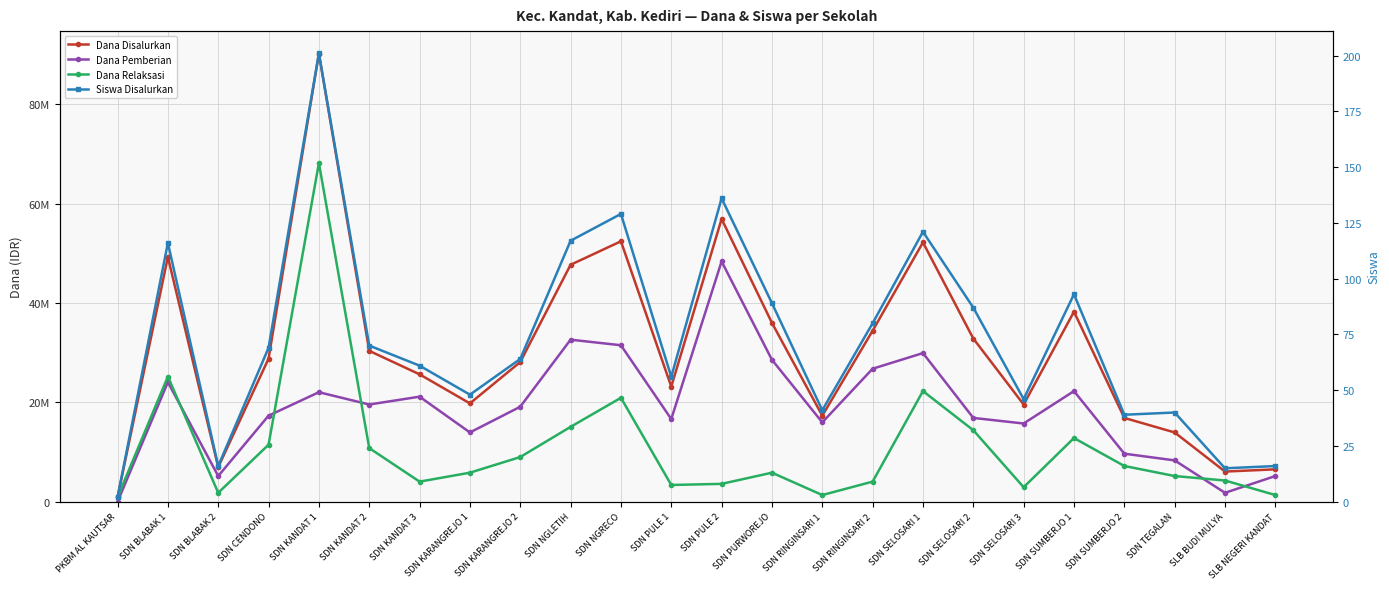

Reading left to right, list all the values displayed in this chart.

Dana Disalurkan: PKBM AL KAUTSAR=900000	SDN BLABAK 1=49275000	SDN BLABAK 2=6975000	SDN CENDONO=28800000	SDN KANDAT 1=90225000	SDN KANDAT 2=30375000	SDN KANDAT 3=25650000	SDN KARANGREJO 1=19800000	SDN KARANGREJO 2=28125000	SDN NGLETIH=47700000	SDN NGRECO=52425000	SDN PULE 1=23175000	SDN PULE 2=56925000	SDN PURWOREJO=36000000	SDN RINGINSARI 1=17325000	SDN RINGINSARI 2=34425000	SDN SELOSARI 1=52200000	SDN SELOSARI 2=32850000	SDN SELOSARI 3=19575000	SDN SUMBERJO 1=38250000	SDN SUMBERJO 2=16875000	SDN TEGALAN=13950000	SLB BUDI MULYA=6075000	SLB NEGERI KANDAT=6525000
Dana Pemberian: PKBM AL KAUTSAR=0	SDN BLABAK 1=24075000	SDN BLABAK 2=5175000	SDN CENDONO=17325000	SDN KANDAT 1=22050000	SDN KANDAT 2=19575000	SDN KANDAT 3=21150000	SDN KARANGREJO 1=13950000	SDN KARANGREJO 2=19125000	SDN NGLETIH=32625000	SDN NGRECO=31500000	SDN PULE 1=16650000	SDN PULE 2=48375000	SDN PURWOREJO=28575000	SDN RINGINSARI 1=15975000	SDN RINGINSARI 2=26775000	SDN SELOSARI 1=29925000	SDN SELOSARI 2=16875000	SDN SELOSARI 3=15750000	SDN SUMBERJO 1=22275000	SDN SUMBERJO 2=9675000	SDN TEGALAN=8325000	SLB BUDI MULYA=1800000	SLB NEGERI KANDAT=5175000
Dana Relaksasi: PKBM AL KAUTSAR=900000	SDN BLABAK 1=25200000	SDN BLABAK 2=1800000	SDN CENDONO=11475000	SDN KANDAT 1=68175000	SDN KANDAT 2=10800000	SDN KANDAT 3=4050000	SDN KARANGREJO 1=5850000	SDN KARANGREJO 2=9000000	SDN NGLETIH=15075000	SDN NGRECO=20925000	SDN PULE 1=3375000	SDN PULE 2=3600000	SDN PURWOREJO=5850000	SDN RINGINSARI 1=1350000	SDN RINGINSARI 2=4050000	SDN SELOSARI 1=22275000	SDN SELOSARI 2=14400000	SDN SELOSARI 3=2925000	SDN SUMBERJO 1=12825000	SDN SUMBERJO 2=7200000	SDN TEGALAN=5175000	SLB BUDI MULYA=4275000	SLB NEGERI KANDAT=1350000
Siswa Disalurkan: PKBM AL KAUTSAR=2	SDN BLABAK 1=116	SDN BLABAK 2=16	SDN CENDONO=69	SDN KANDAT 1=201	SDN KANDAT 2=70	SDN KANDAT 3=61	SDN KARANGREJO 1=48	SDN KARANGREJO 2=64	SDN NGLETIH=117	SDN NGRECO=129	SDN PULE 1=56	SDN PULE 2=136	SDN PURWOREJO=89	SDN RINGINSARI 1=41	SDN RINGINSARI 2=80	SDN SELOSARI 1=121	SDN SELOSARI 2=87	SDN SELOSARI 3=46	SDN SUMBERJO 1=93	SDN SUMBERJO 2=39	SDN TEGALAN=40	SLB BUDI MULYA=15	SLB NEGERI KANDAT=16